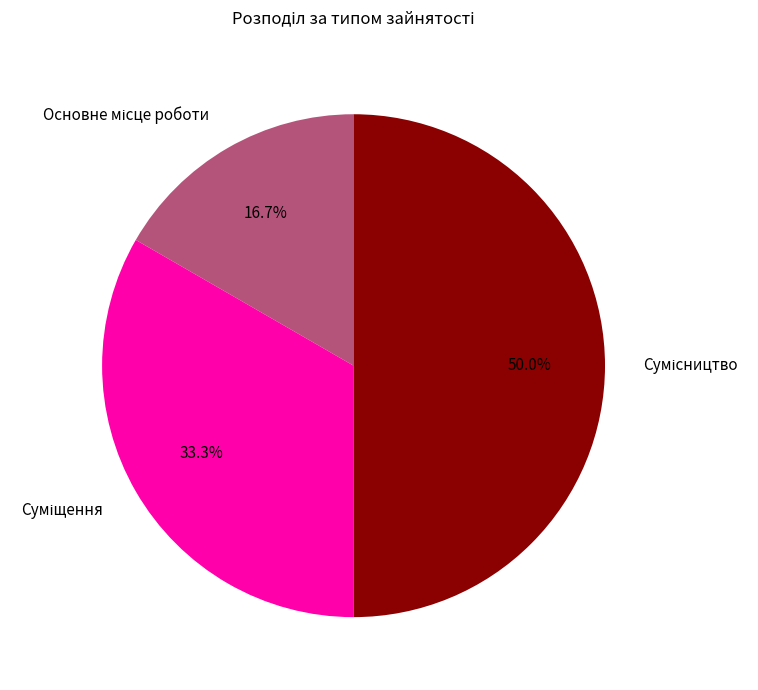

Does any single category account for the majority?

No